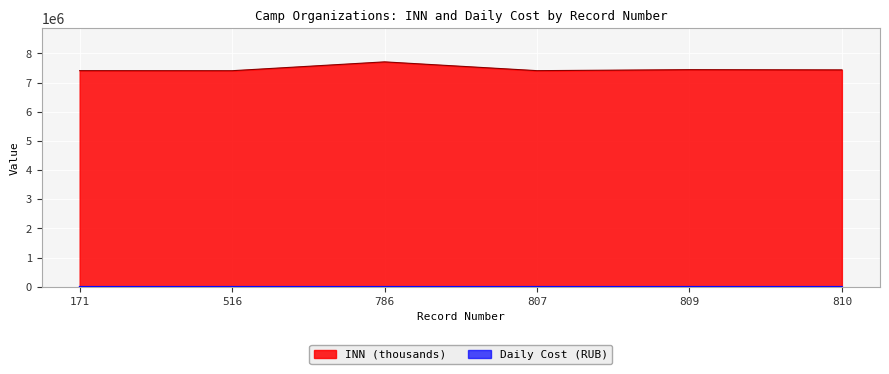

What is the difference between the Daily Cost values at 810 and 786?

400.0